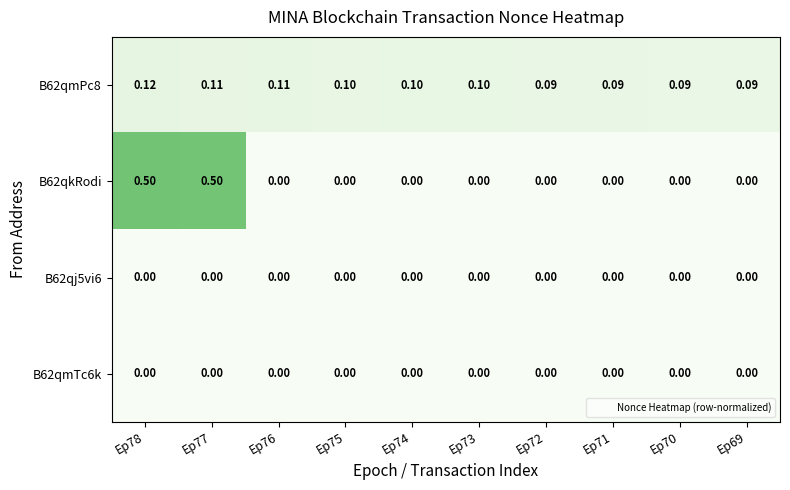

What is the total value across all series at Ep72?

0.1